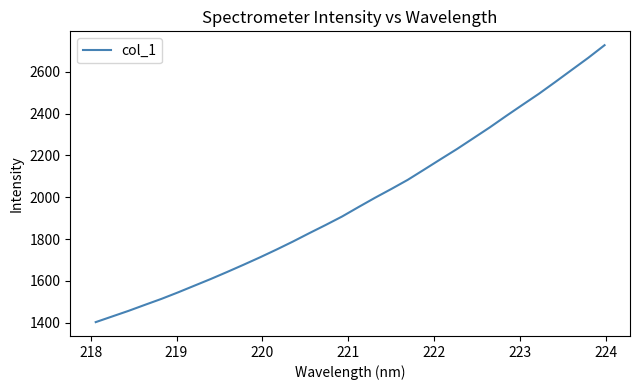

What is the greatest value displayed?

2727.2